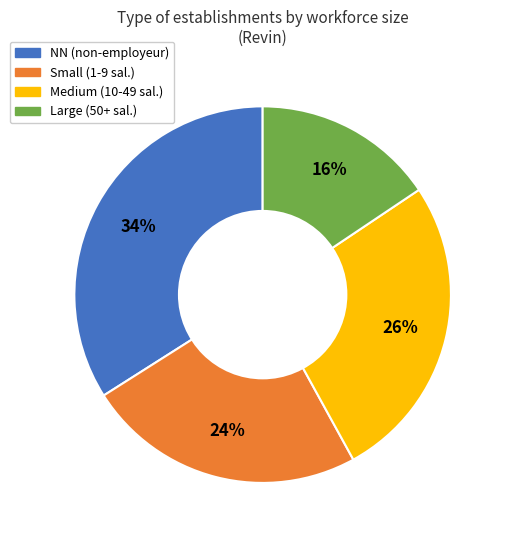

How many slices are in this pie chart?

4